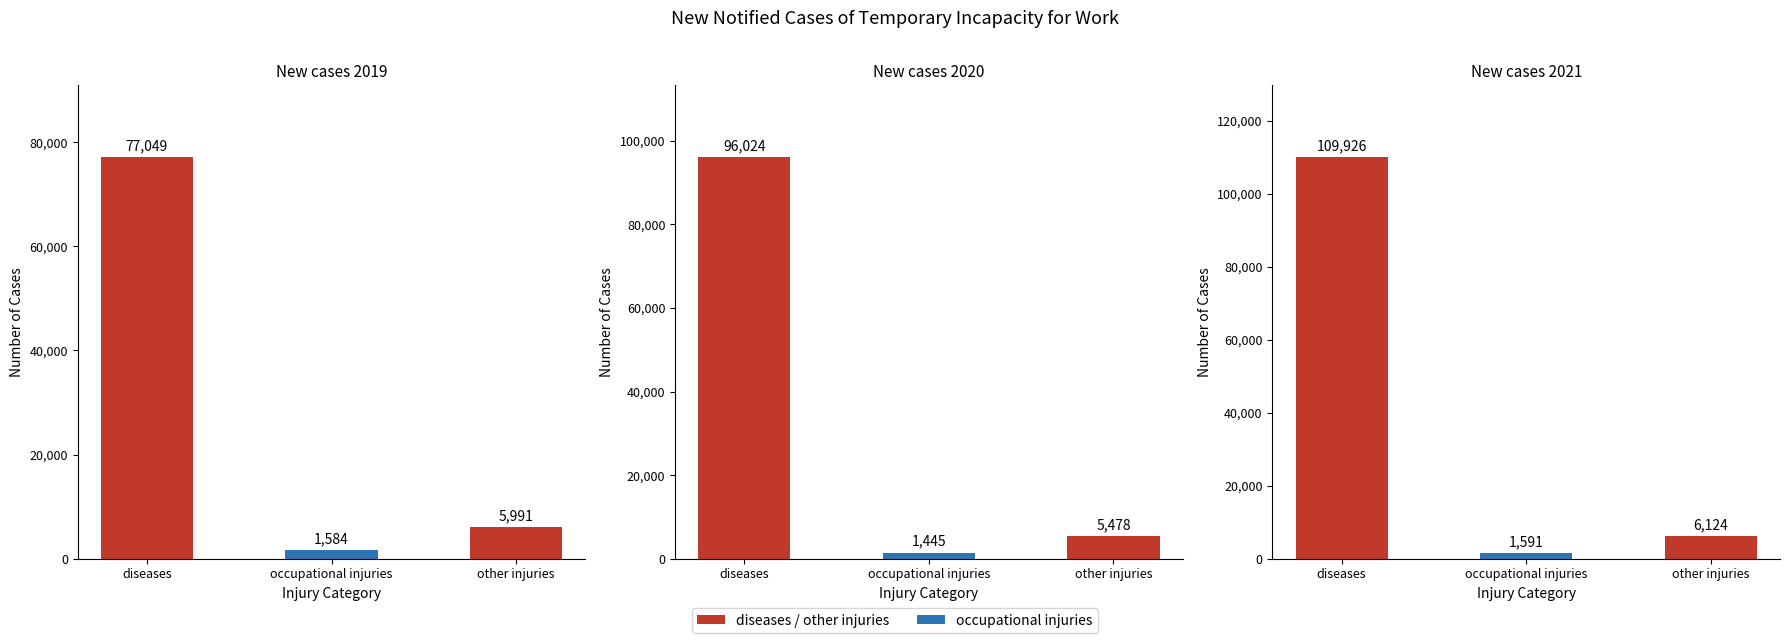

At which label does 2019 reach its minimum?

occupational injuries